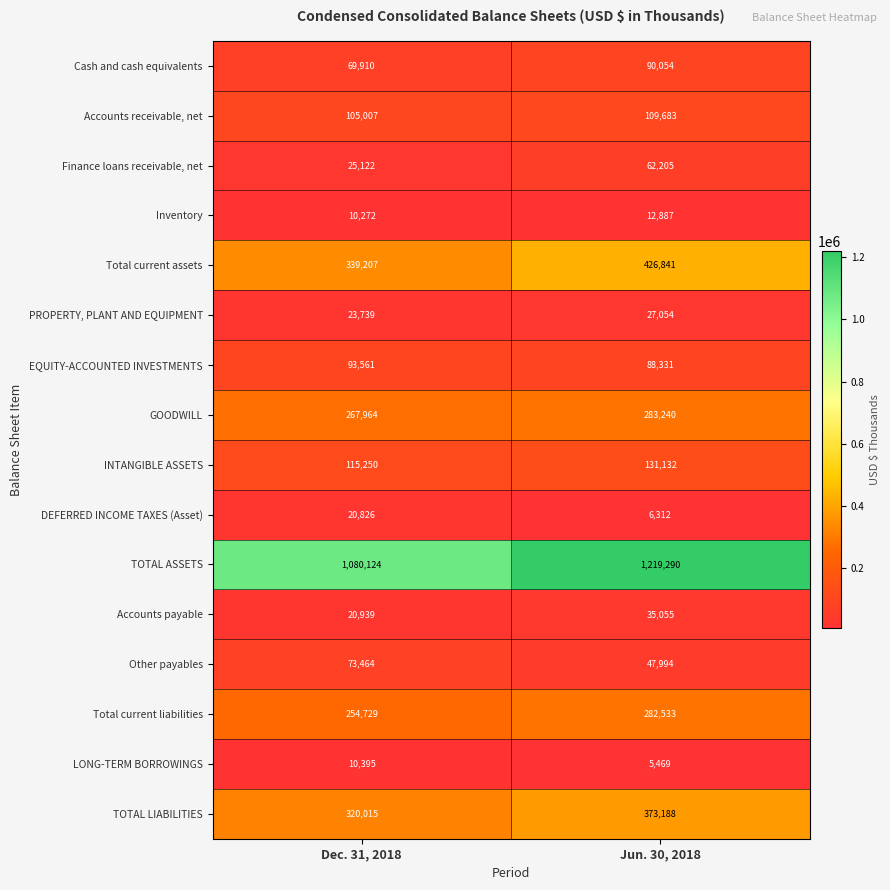

Is it true that PROPERTY, PLANT AND EQUIPMENT equals 27054 at Jun. 30, 2018?

True